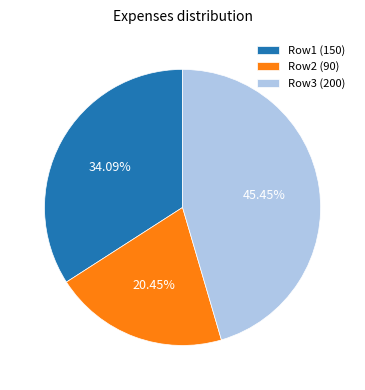

Which category has the biggest portion of the pie?

Row3 (200)